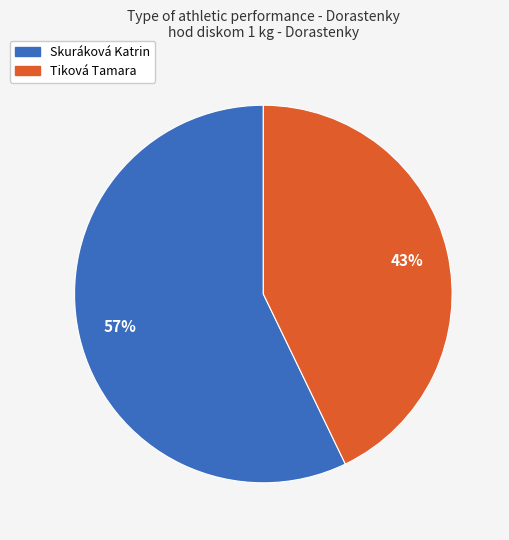

Does any single category account for the majority?

Yes